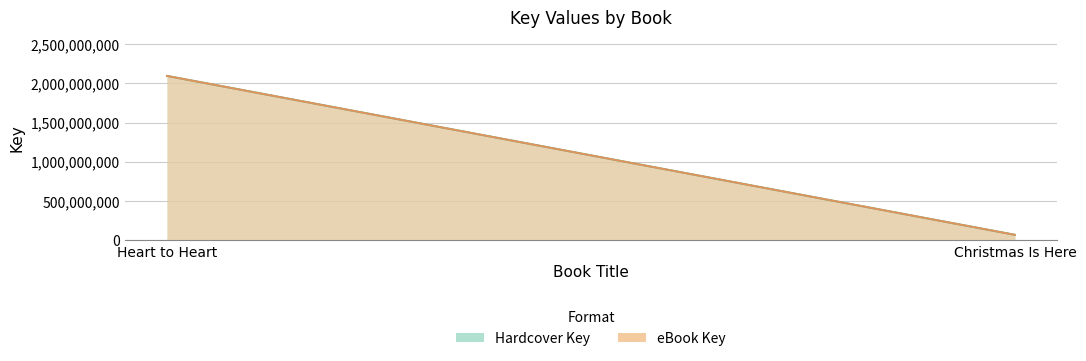

What is the sum of the eBook Key values at Christmas Is Here and Heart to Heart?

2166156242